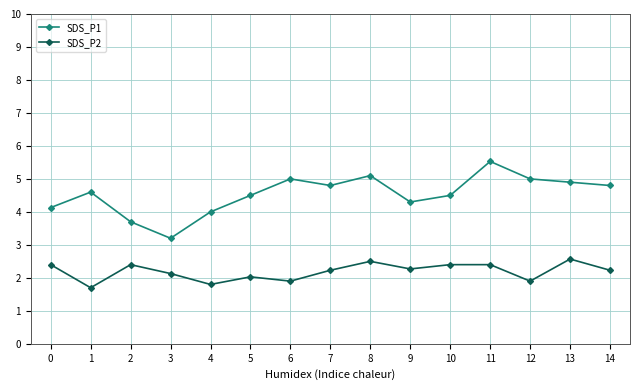

What is the average value of the SDS_P2 series?

2.2